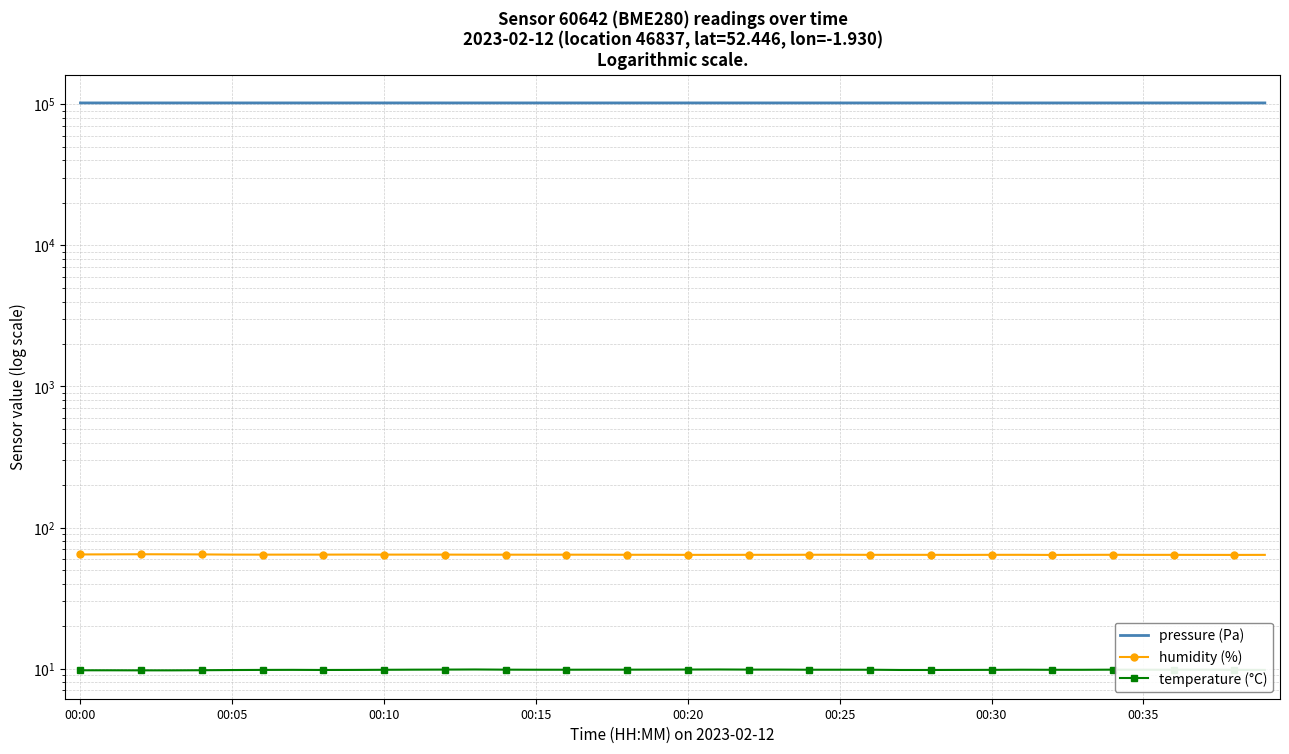

In humidity (%), how many points are higher than both neighbors (excluding endpoints)?

11